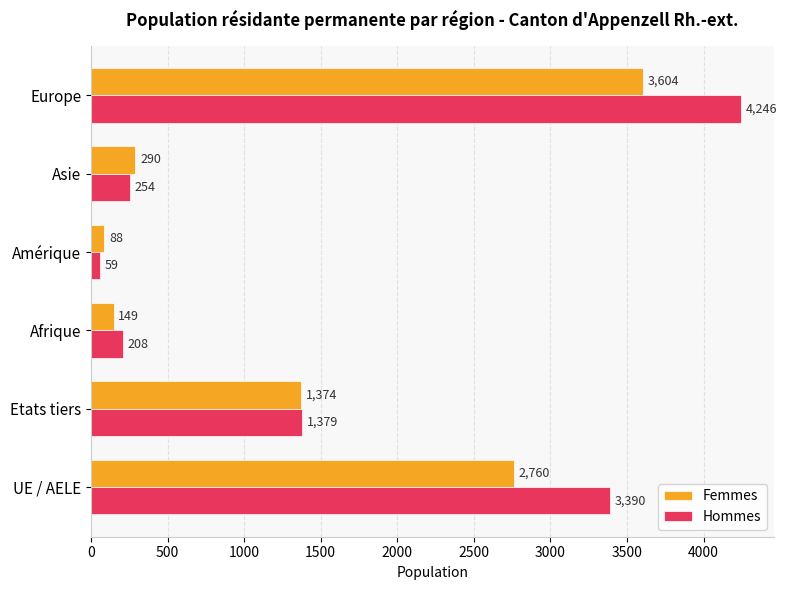

Is the value of Femmes at UE / AELE greater than the value of Hommes at UE / AELE?

No